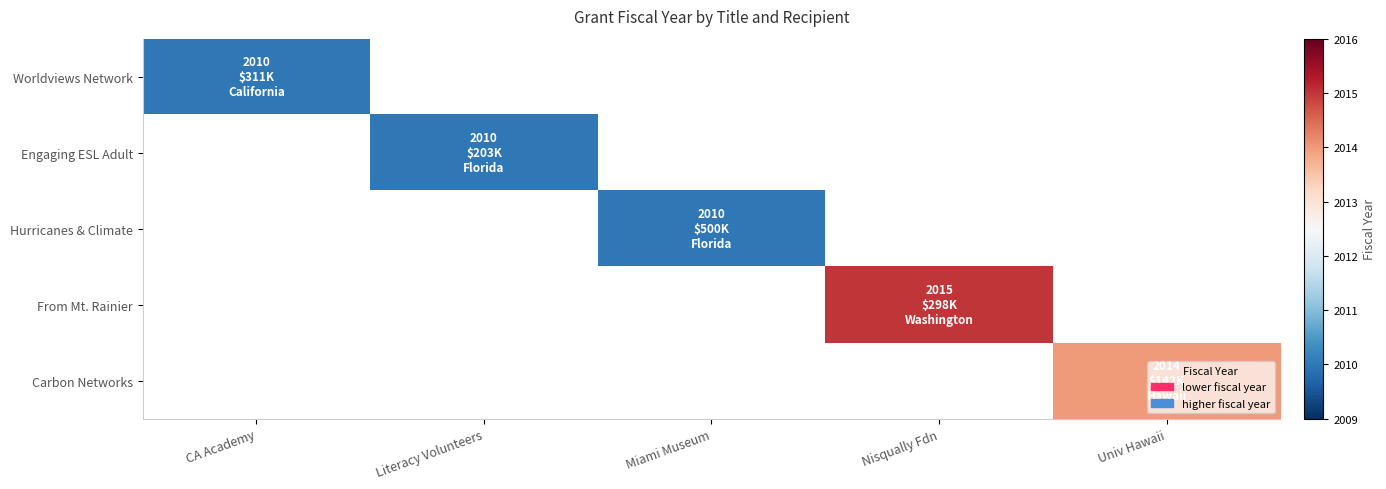

Count the number of data series in this chart.

5